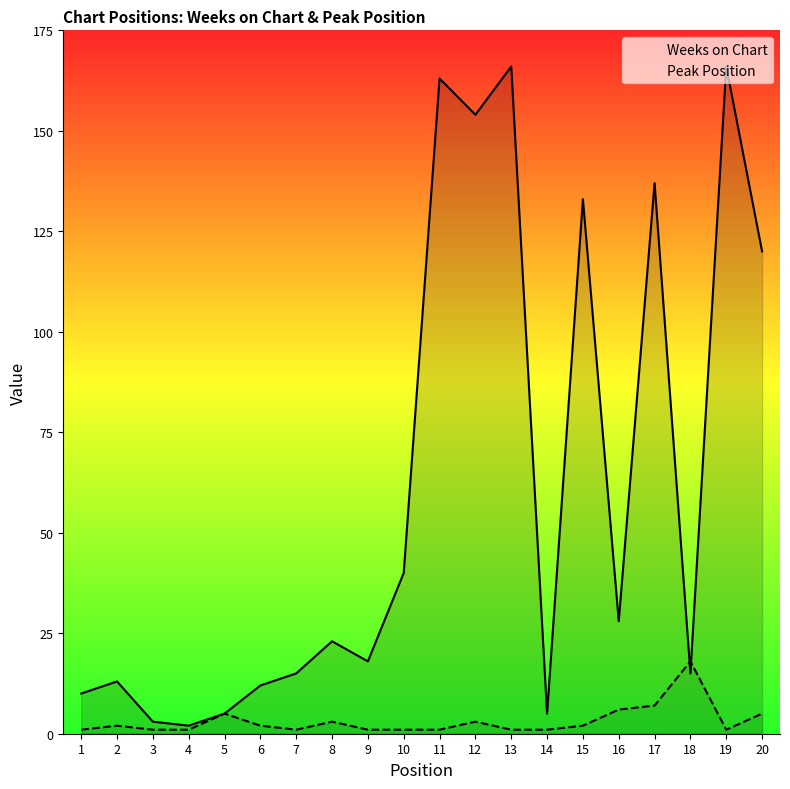

Is it true that Weeks on Chart equals 120 at 20?

True